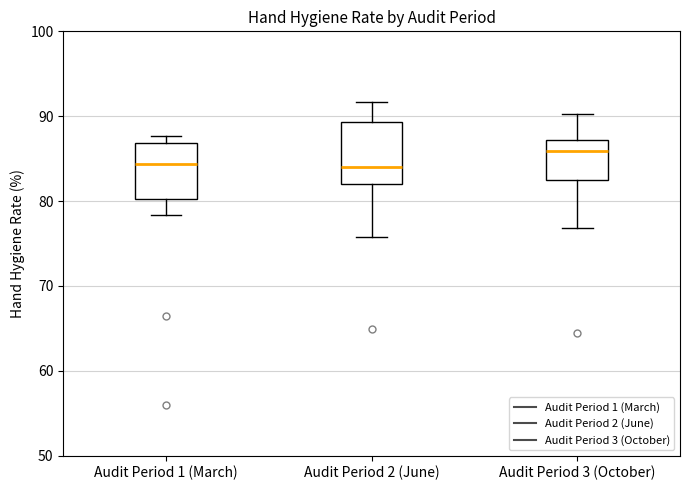

Reading left to right, read every box against the y-axis: the position of its median line, the range the box covers, and the ends of its whiskers. The values are not printed on the chart, so give them approximately, as read against the axis.

Audit Period 1 (March): median 84, box 80 to 87, whiskers 78 to 88
Audit Period 2 (June): median 84, box 82 to 89, whiskers 76 to 92
Audit Period 3 (October): median 86, box 82 to 87, whiskers 77 to 90